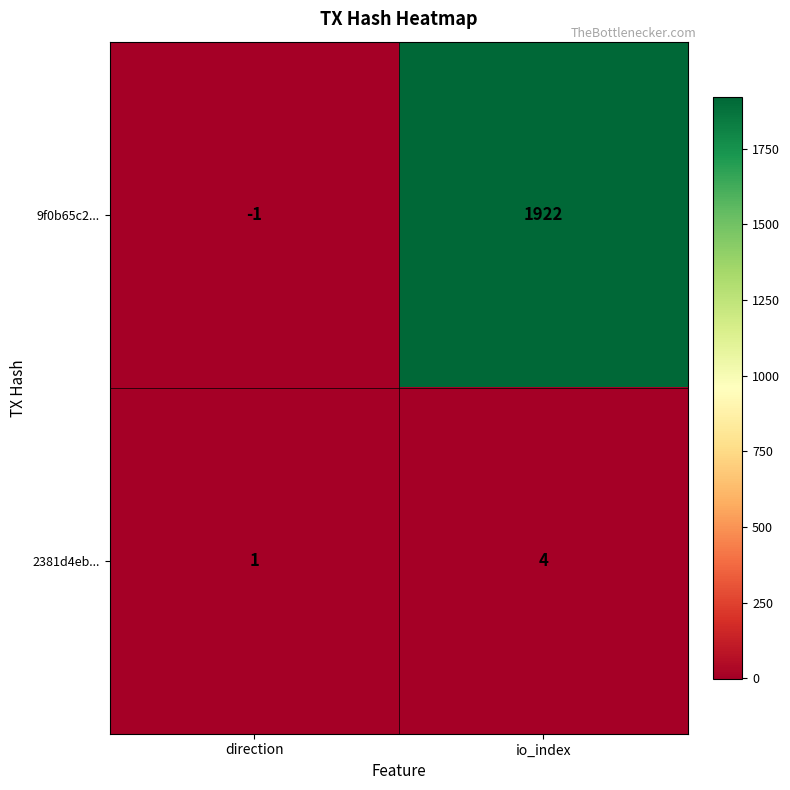

At which label is 9f0b65c2... closest to 960?

direction